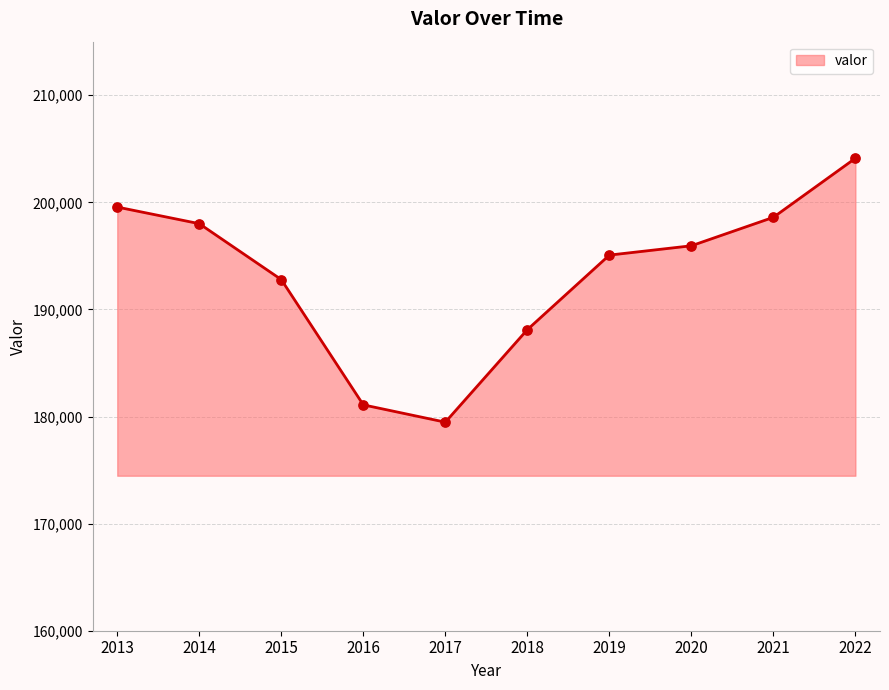

What is the change in value from 2020 to 2021?

+2657